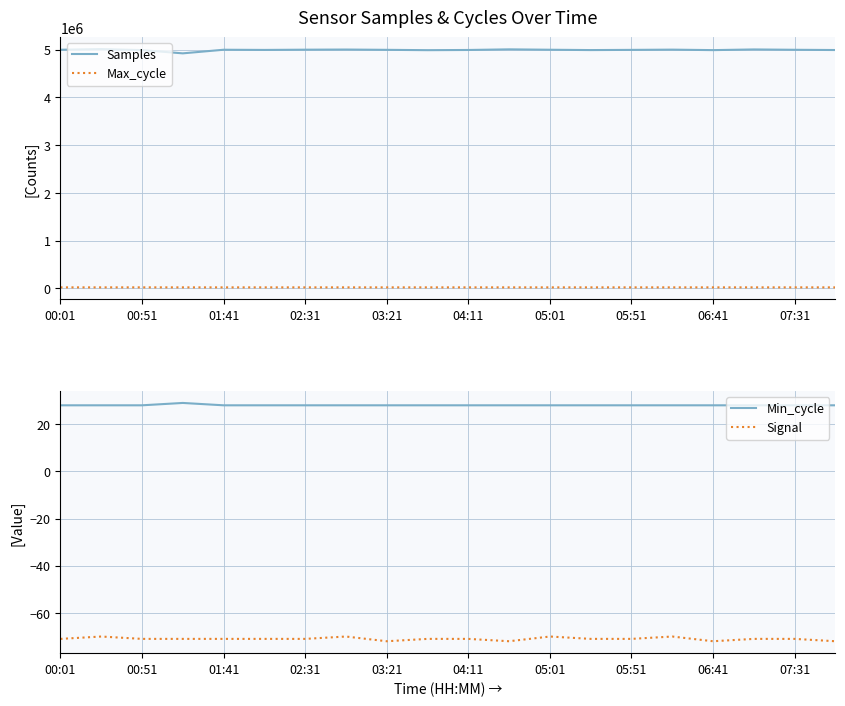

Is the value of Signal at 05:01 greater than the value of Min_cycle at 04:11?

No